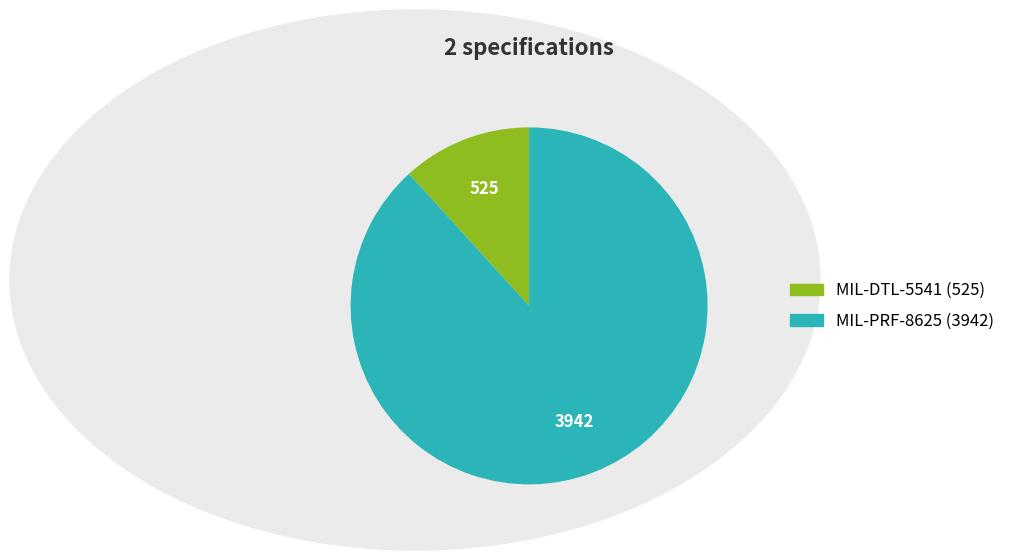

What is the ratio of the value at MIL-PRF-8625 to the value at MIL-DTL-5541?

7.5